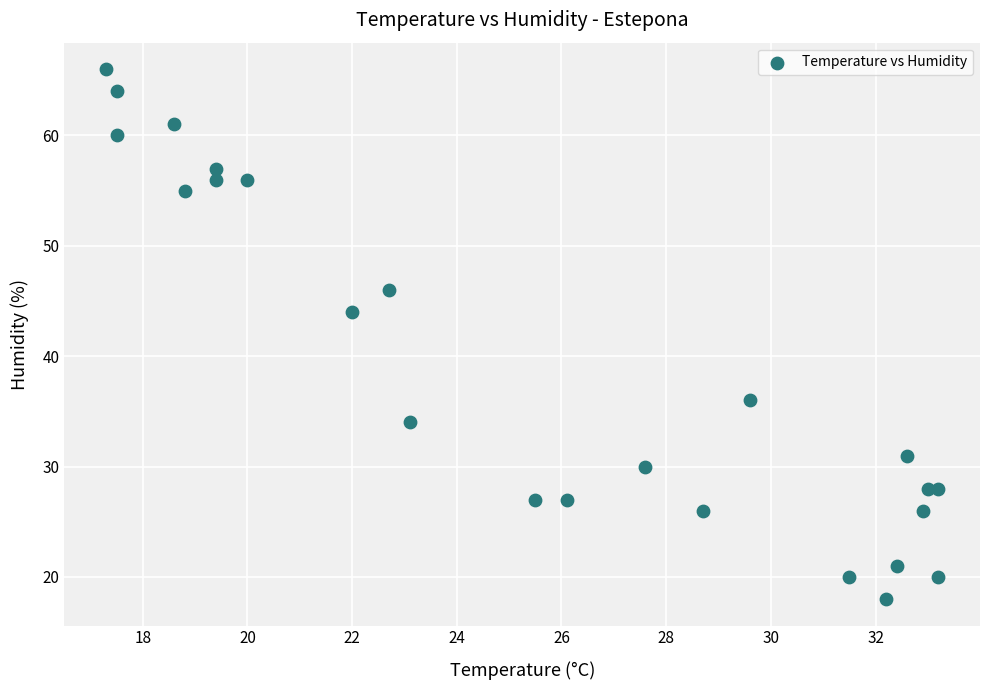

What is the range of Y values (max minus min)?

48